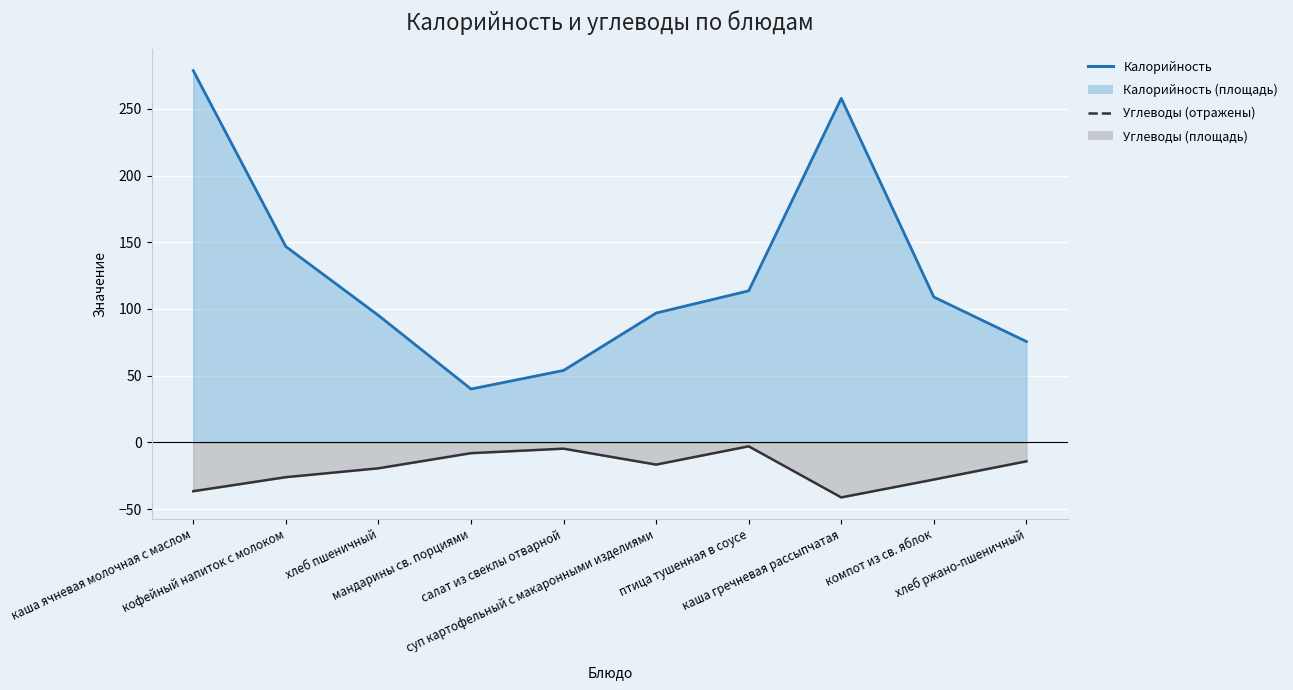

The value of Углеводы at каша гречневая рассыпчатая is -62.7. True or false?

False